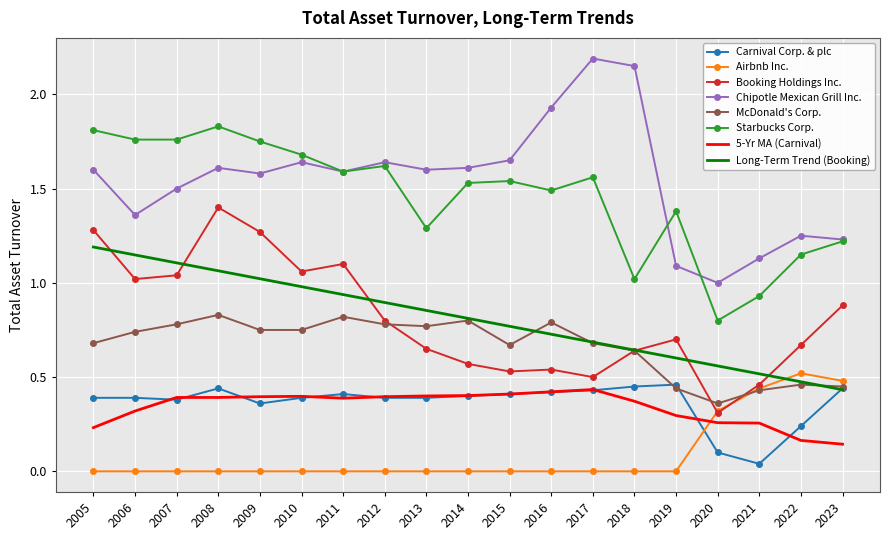

True or false: Starbucks Corp. has more than 2 points higher than both neighbors.

True